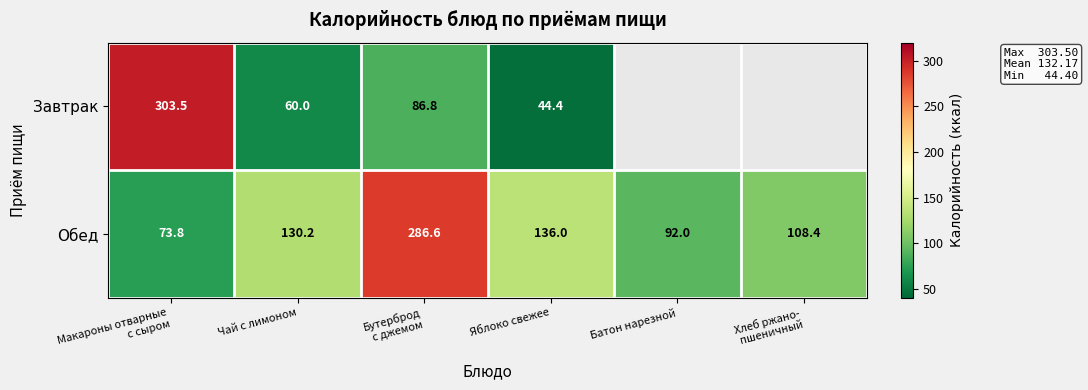

Count the number of data series in this chart.

2